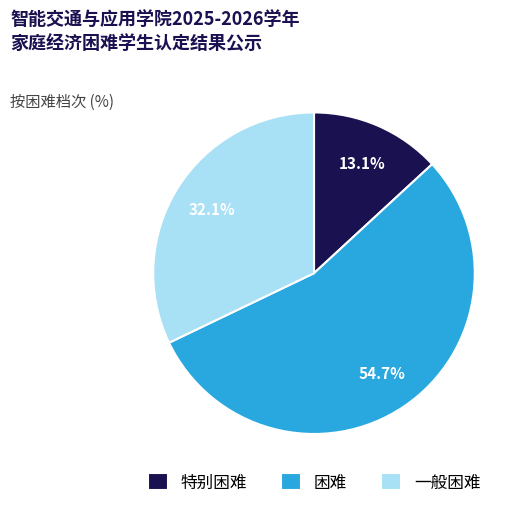

How many slices are in this pie chart?

3